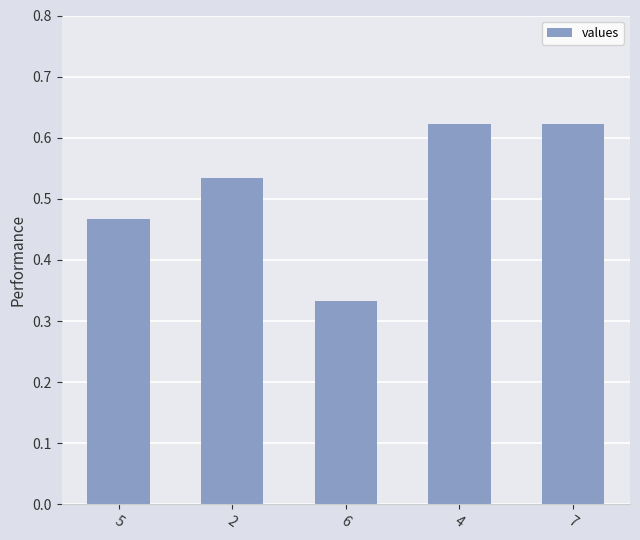

True or false: the data shows 0.2 at 5.

False